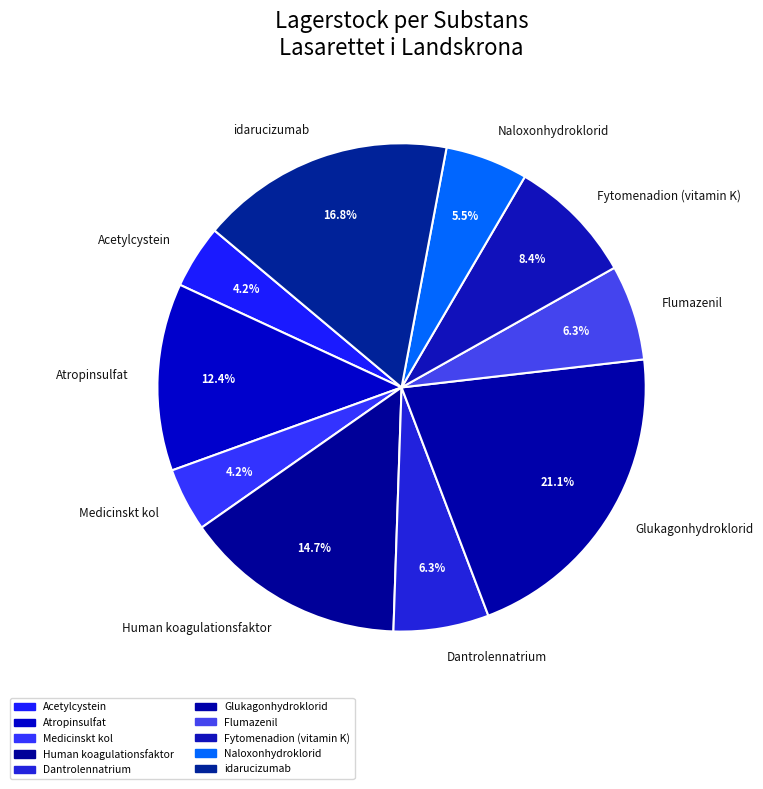

To the nearest percent, what is the combined percentage of Atropinsulfat and Dantrolennatrium?

19%